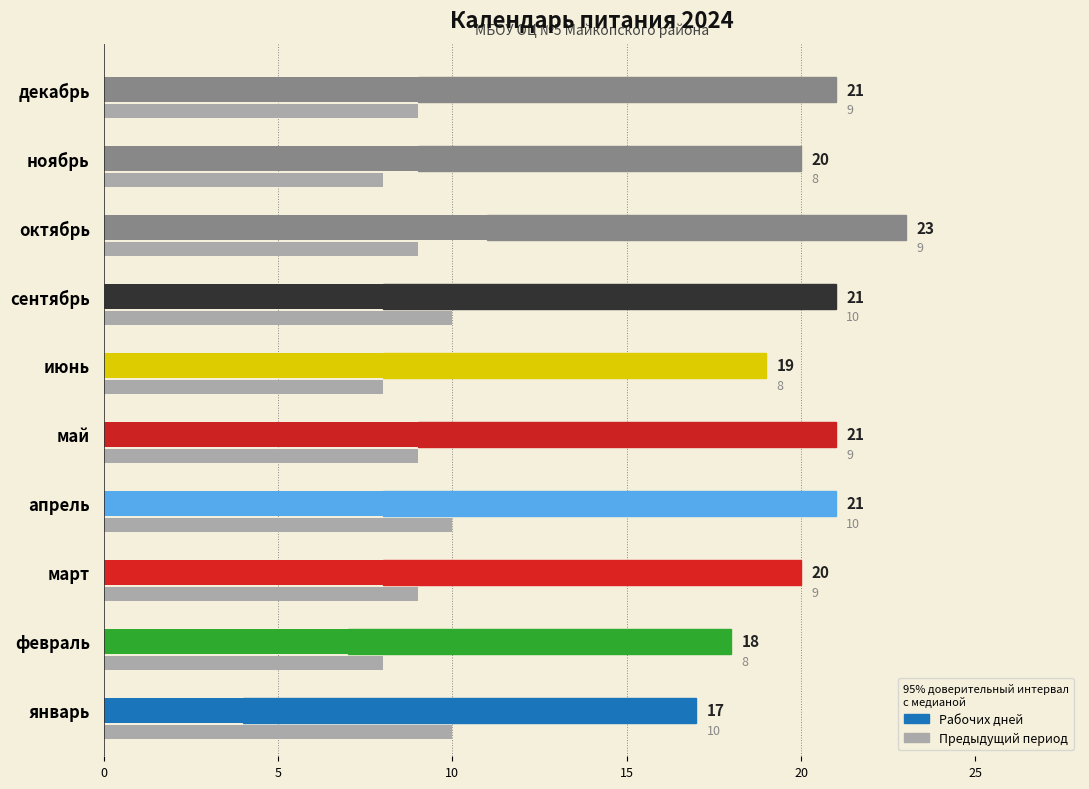

What is the highest value of the Рабочих дней series?

23